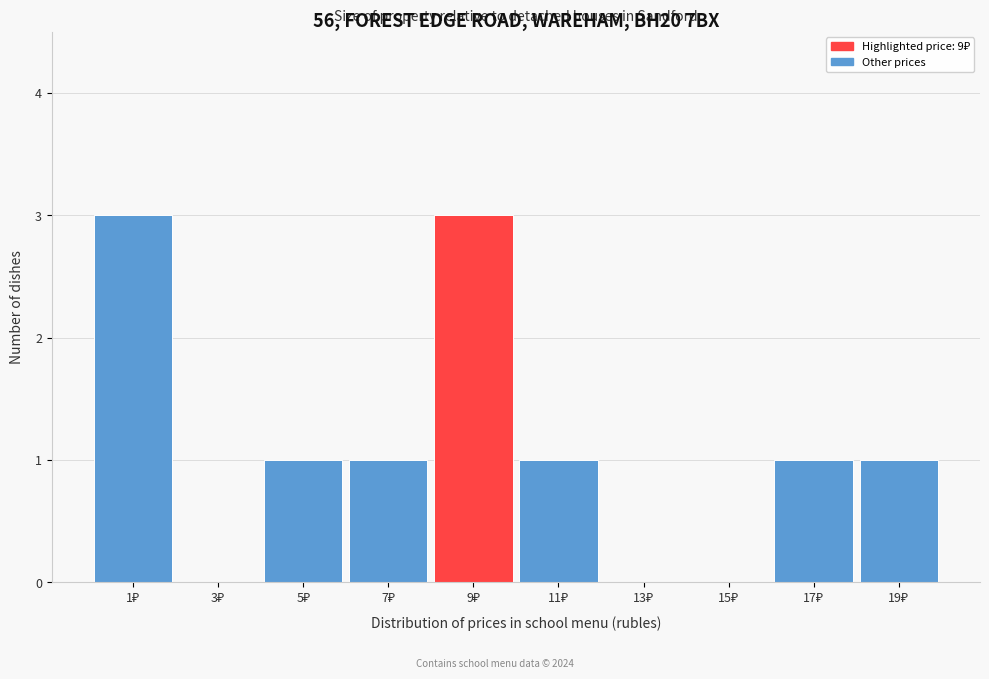

What is the greatest value displayed?

3